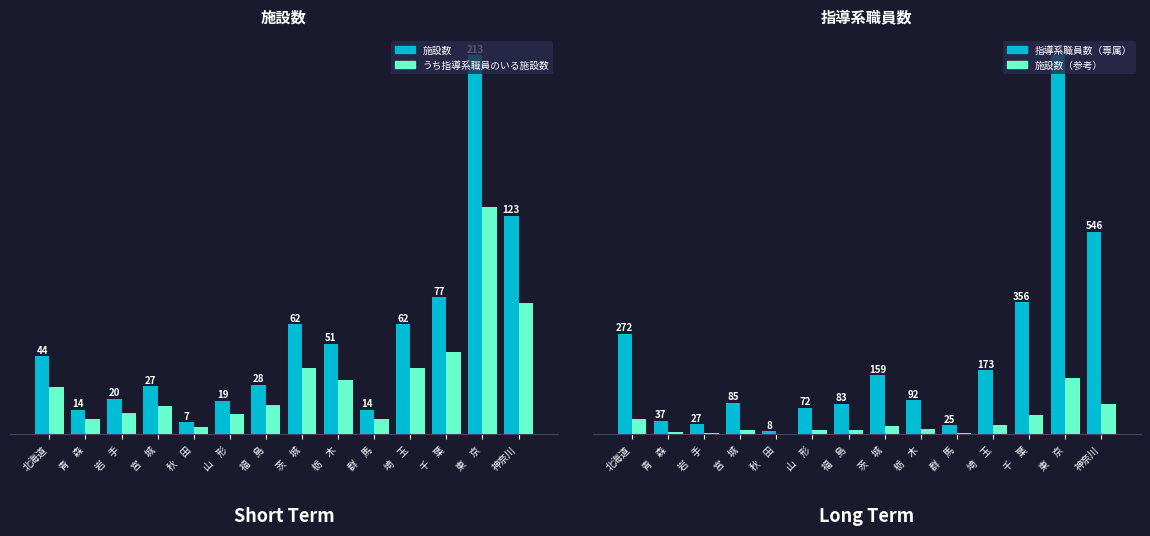

What is the difference between the highest and lowest values at 秋　田?

6.8